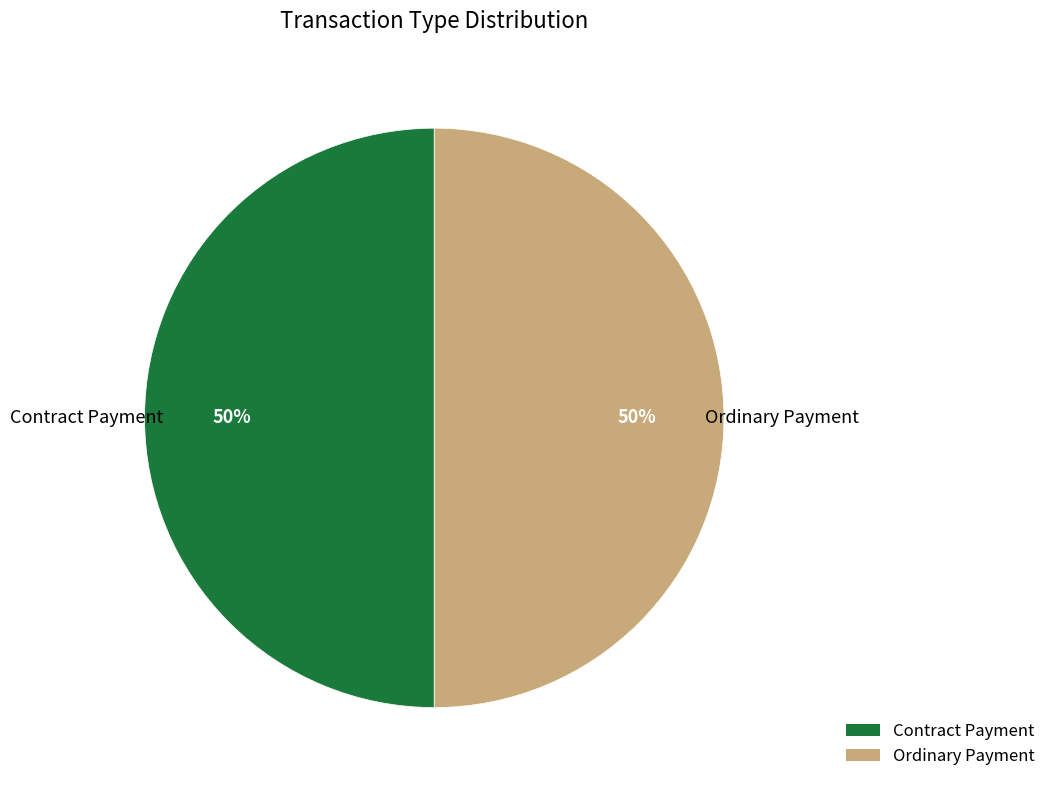

Is it true that Ordinary Payment is 99% of the pie?

False